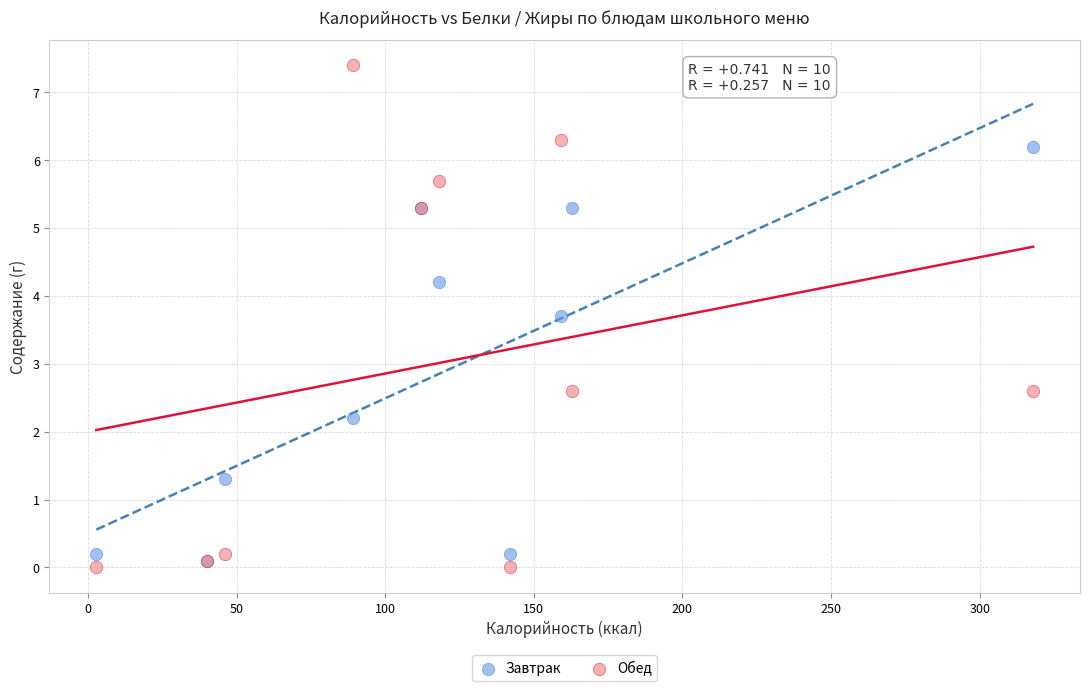

What are all the series names shown in the legend?

Завтрак, Обед